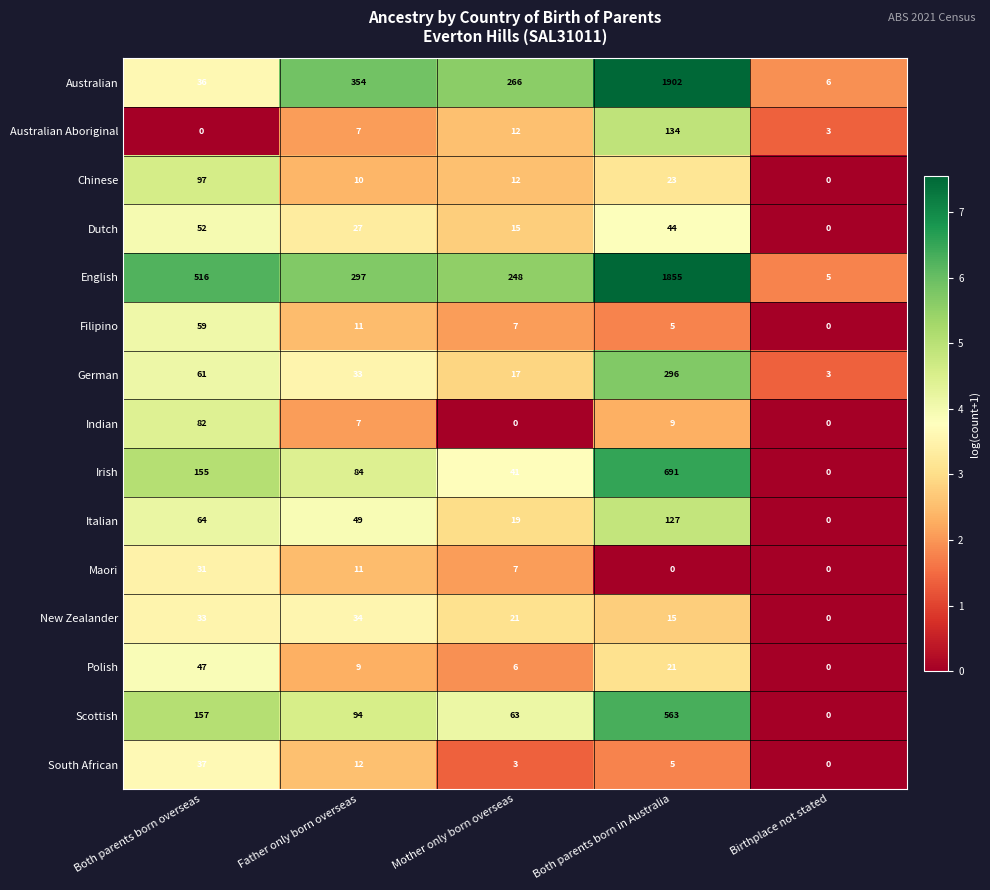

Which series changed the most between Both parents born in Australia and Birthplace not stated?

Australian